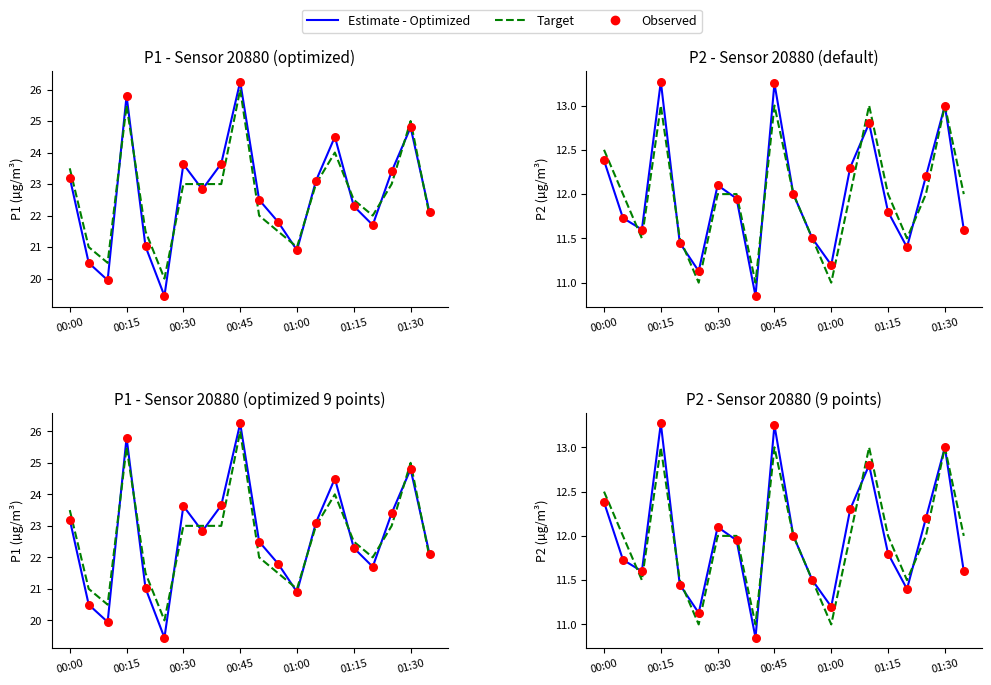

Which series contains the highest Y value?

Estimate - Optimized